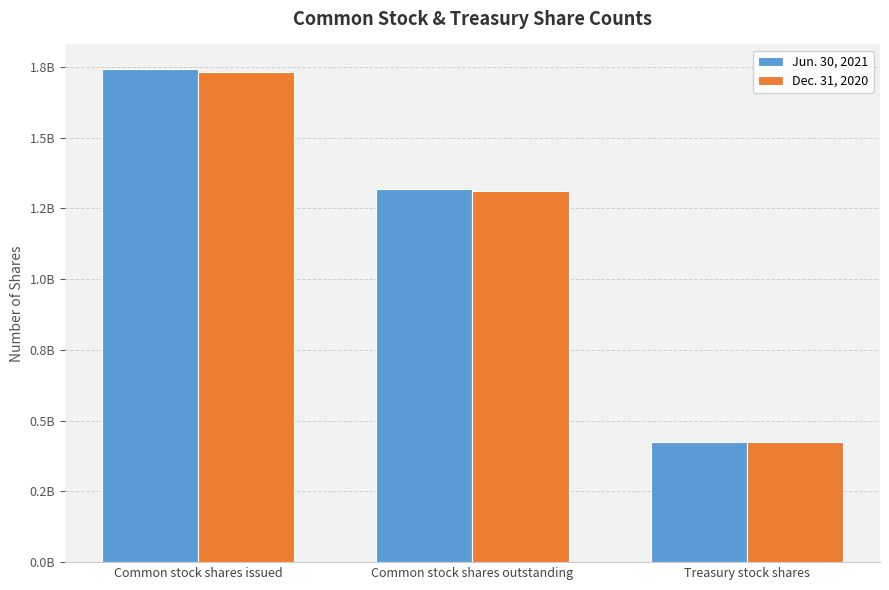

What is the sum of the Jun. 30, 2021 values at Common stock shares outstanding and Common stock shares issued?

3060000000